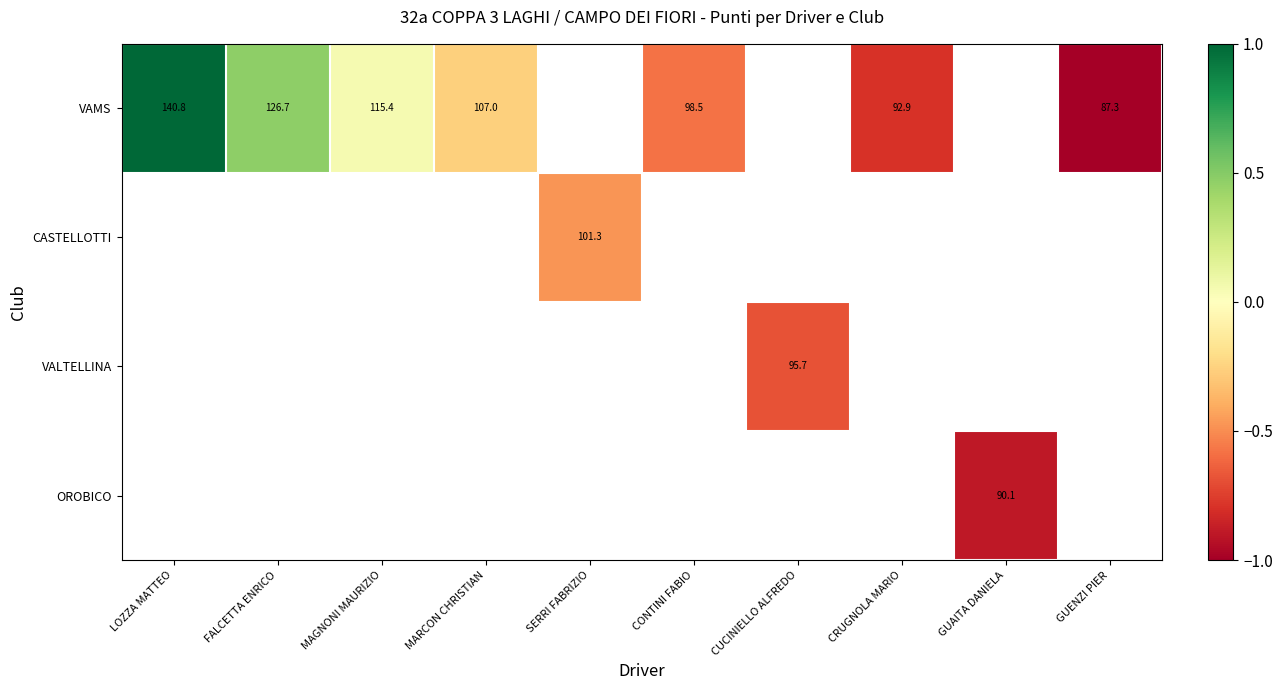

The value of VAMS at CRUGNOLA MARIO is 40.2. True or false?

False